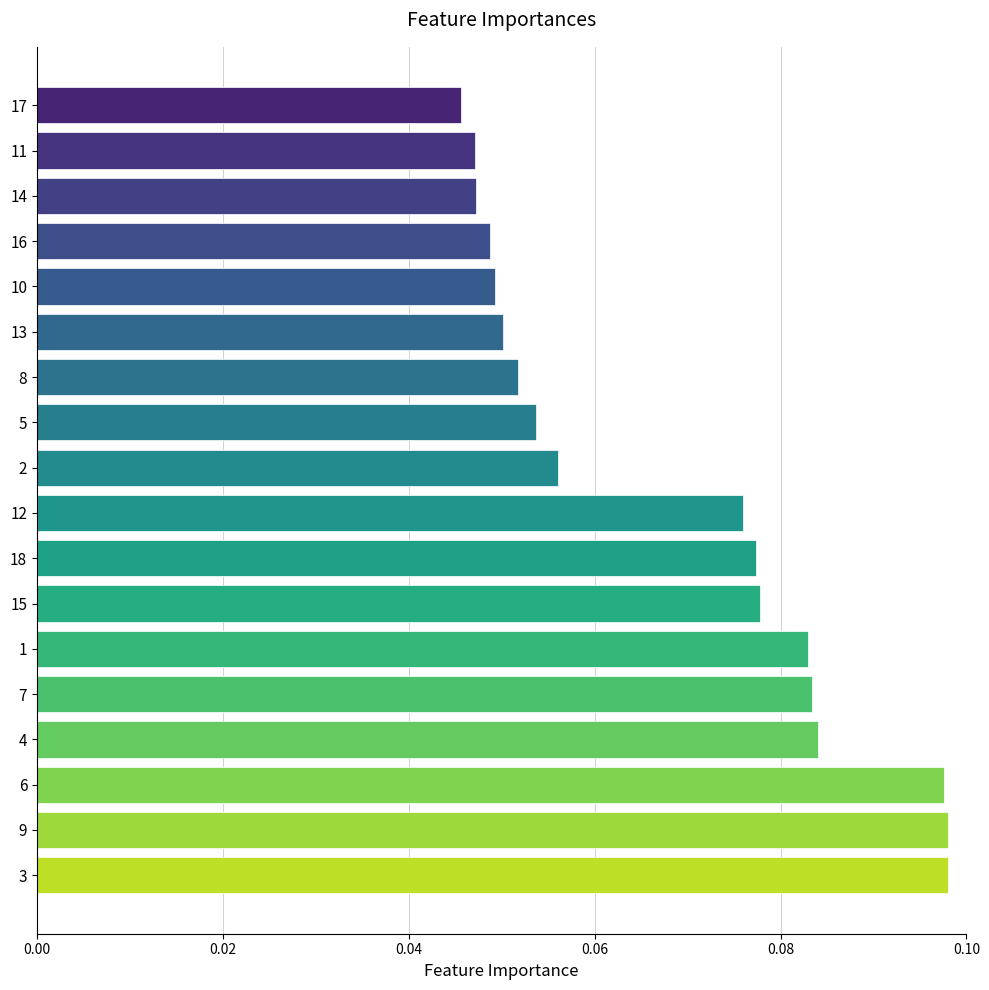

What is the sum of all values?

1.2